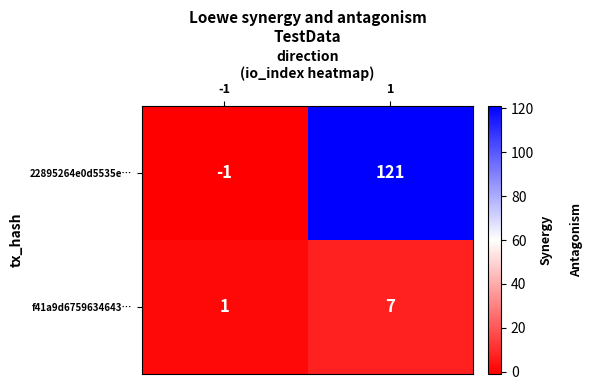

What is the greatest value displayed?

121